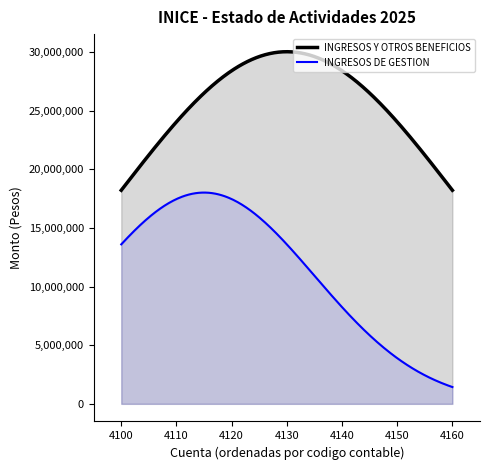

How many lines are shown in the chart?

2